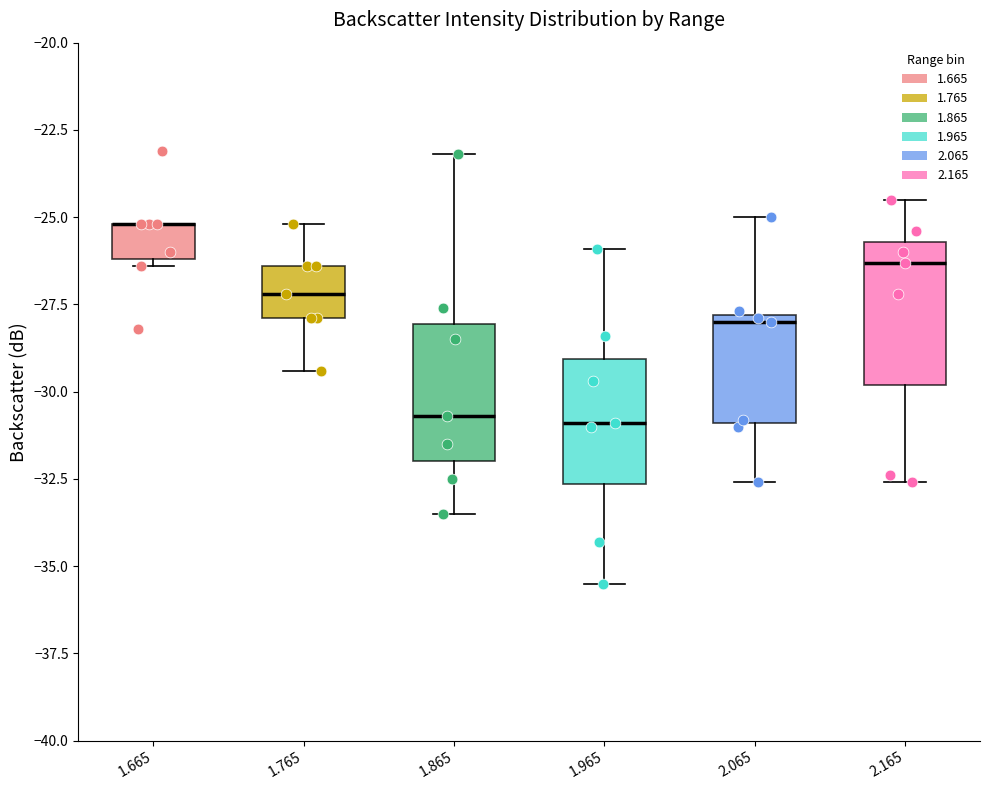

Reading left to right, transcribe this box plot: for each box, give where its median line is, the range the box spans, and where its two whiskers end, as read against the y-axis. The values are not printed on the chart, so give them approximately, as read against the axis.

1.665: median -25.0 (drawn on the box's upper edge), box -26.0 to -25.0, whiskers -26.5 to -25.0
1.765: median -27.0, box -28.0 to -26.5, whiskers -29.5 to -25.0
1.865: median -30.5, box -32.0 to -28.0, whiskers -33.5 to -23.0
1.965: median -31.0, box -32.5 to -29.0, whiskers -35.5 to -26.0
2.065: median -28.0 (just below the box's upper edge), box -31.0 to -28.0, whiskers -32.5 to -25.0
2.165: median -26.5, box -30.0 to -25.5, whiskers -32.5 to -24.5